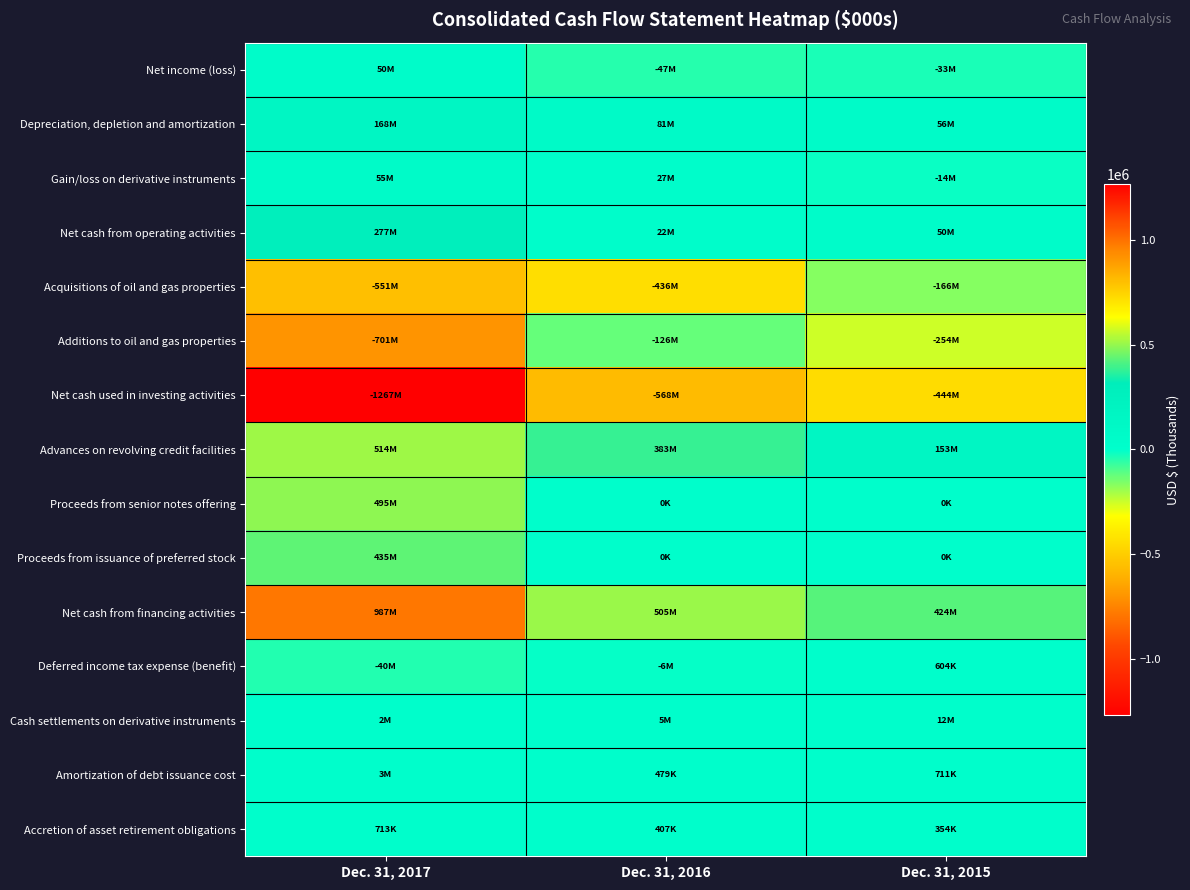

At which category is the sum across all series the highest?

Dec. 31, 2017